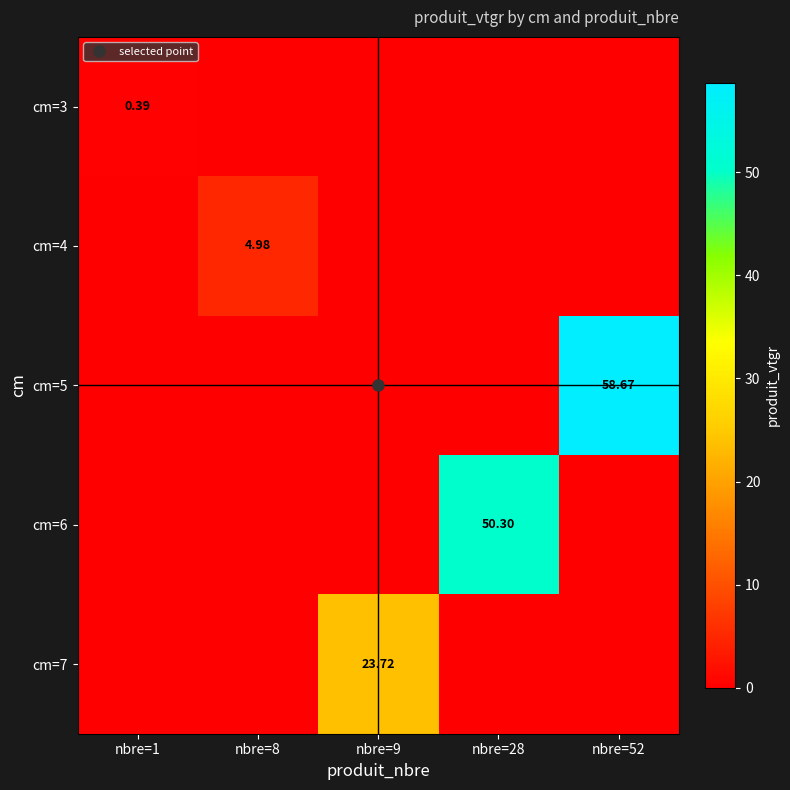

Between nbre=9 and nbre=52, which series saw the biggest shift?

cm=5